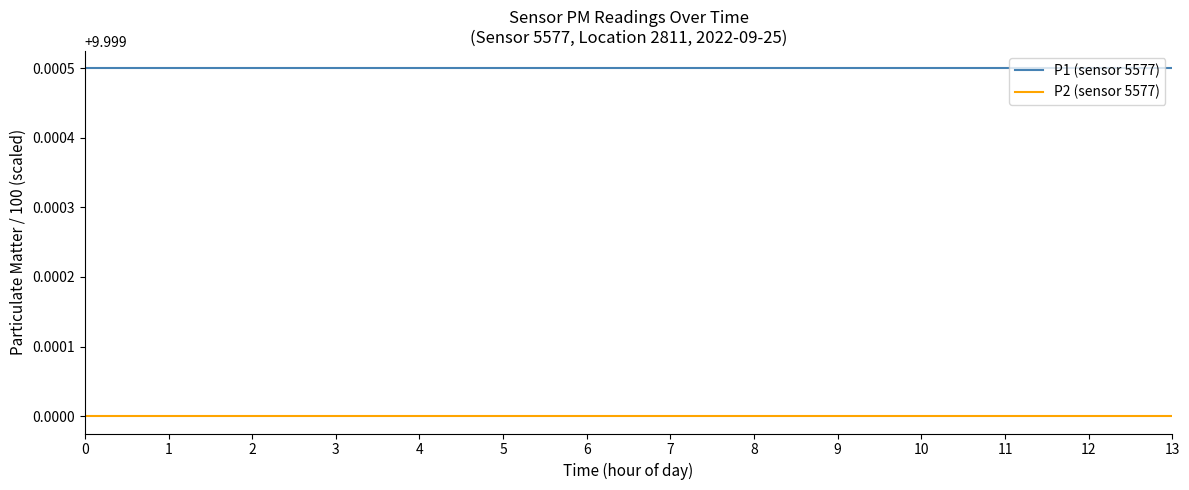

Rank the series at 0 from highest to lowest value.

P1 (sensor 5577), P2 (sensor 5577)